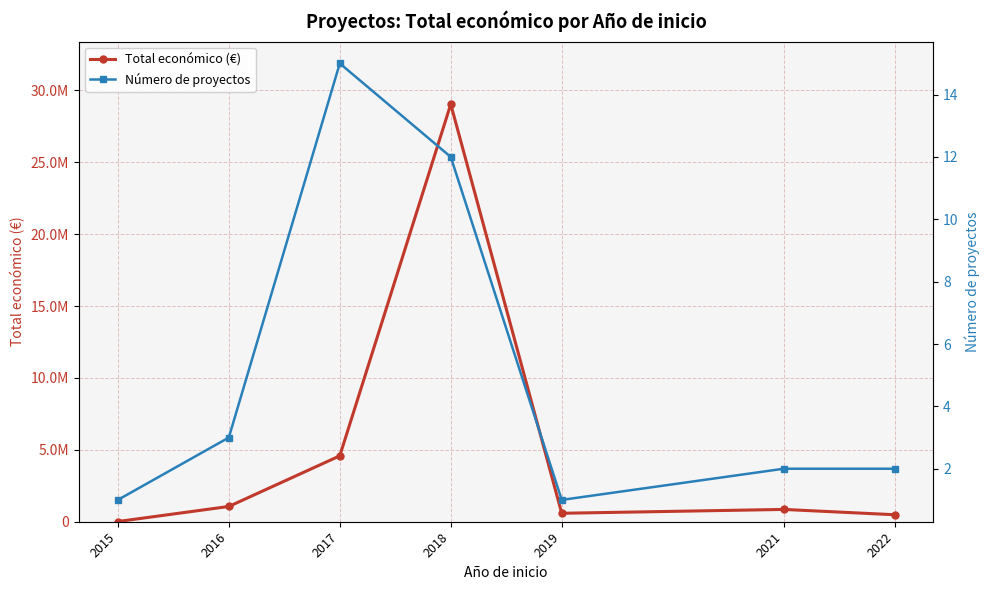

Rank the series by their maximum value, from lowest to highest.

Número de proyectos, Total económico (€)